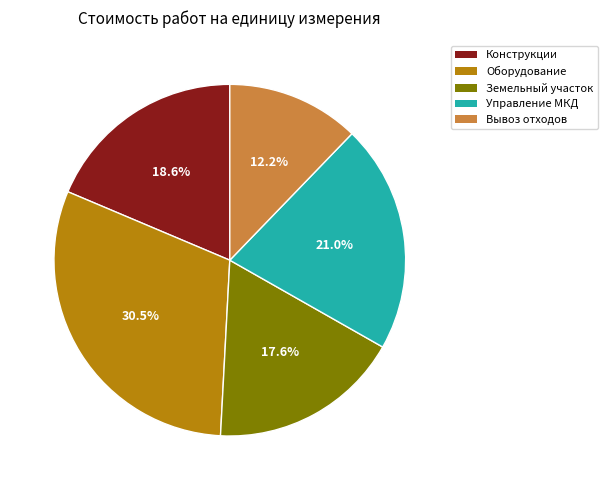

Which has a higher value, Управление МКД or Вывоз отходов?

Управление МКД